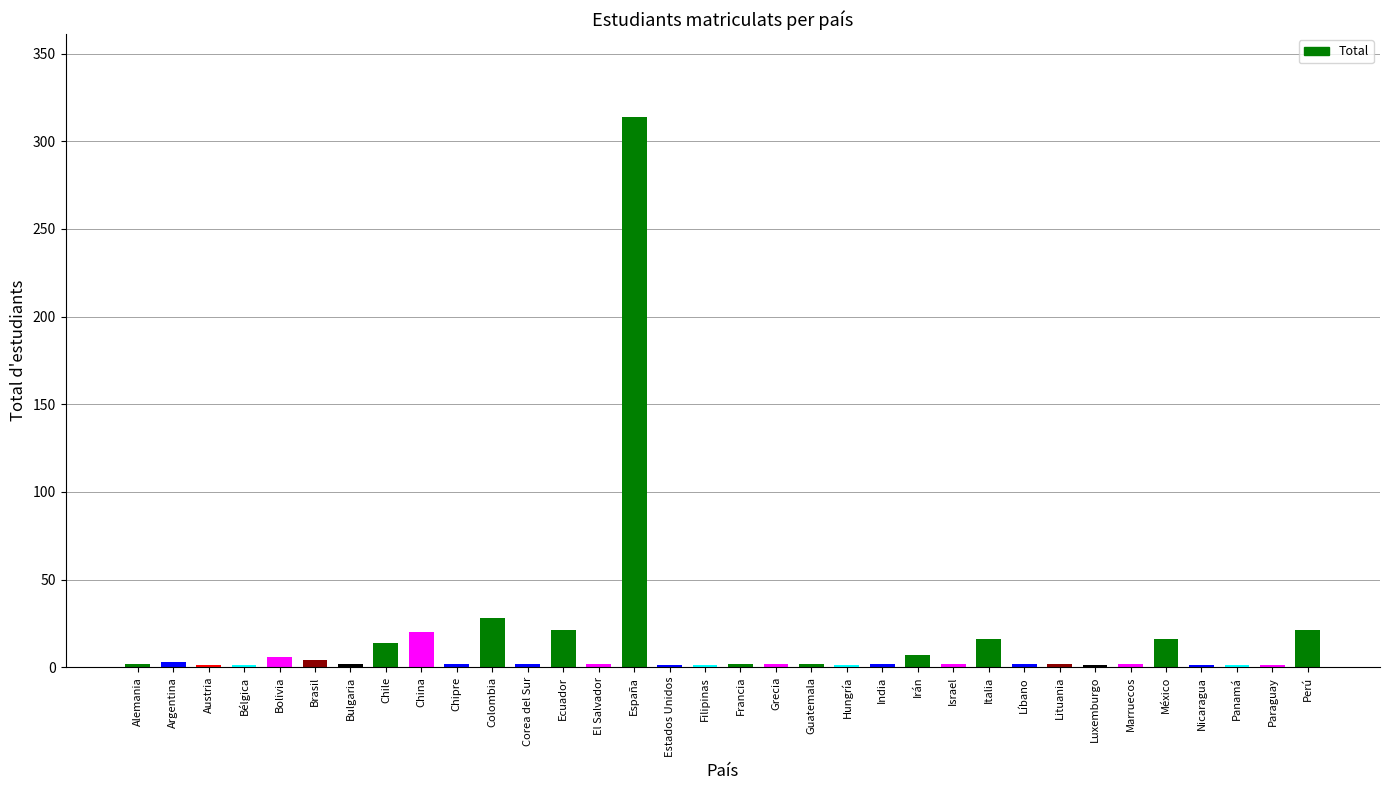

The value at Ecuador is 21. True or false?

True